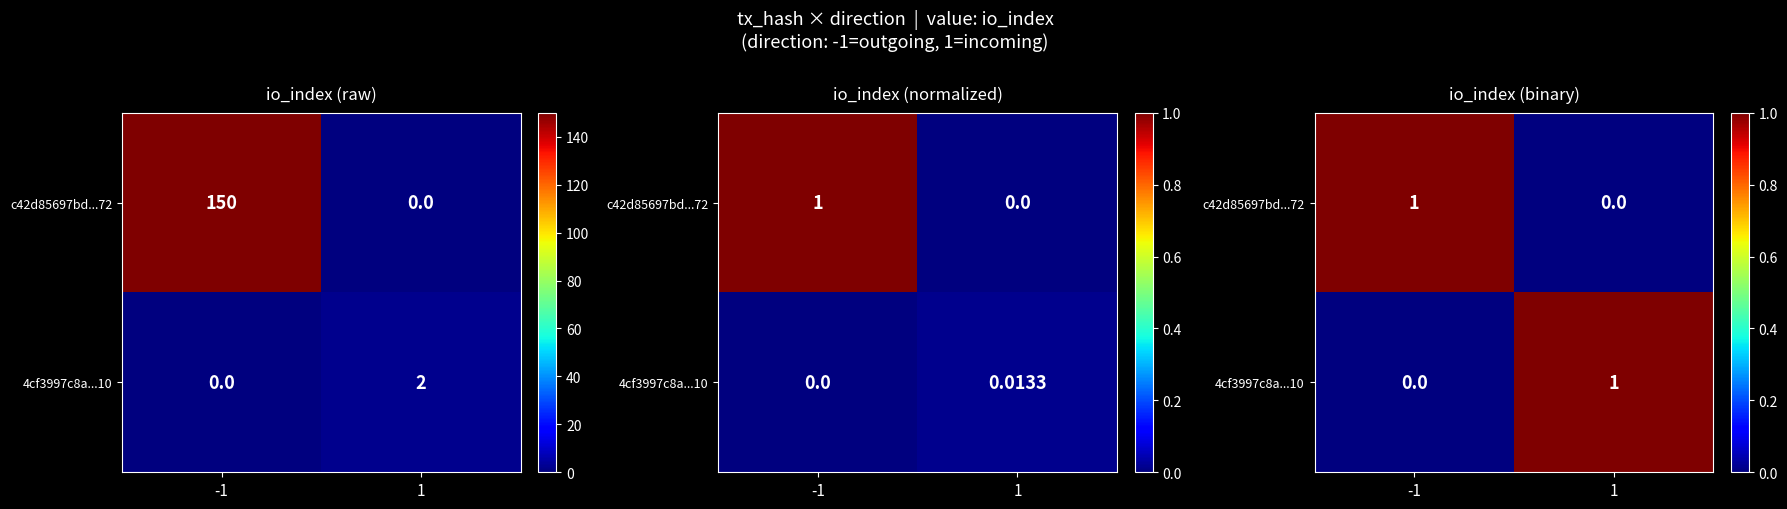

True or false: 4cf3997c8a...10 has a value of 2 at 1.

False